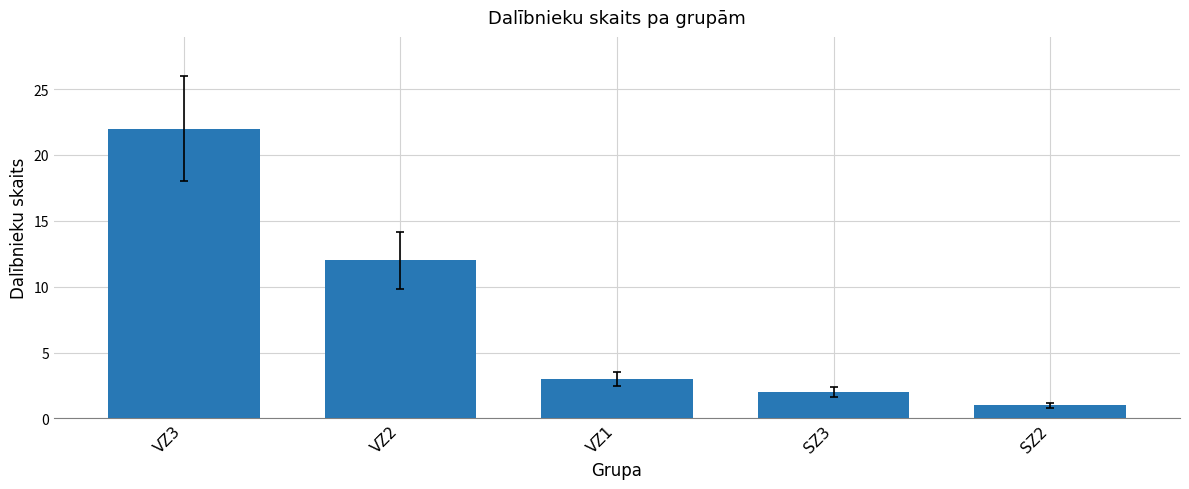

Approximately how many times larger is the value at VZ2 compared to SZ3?

6.0